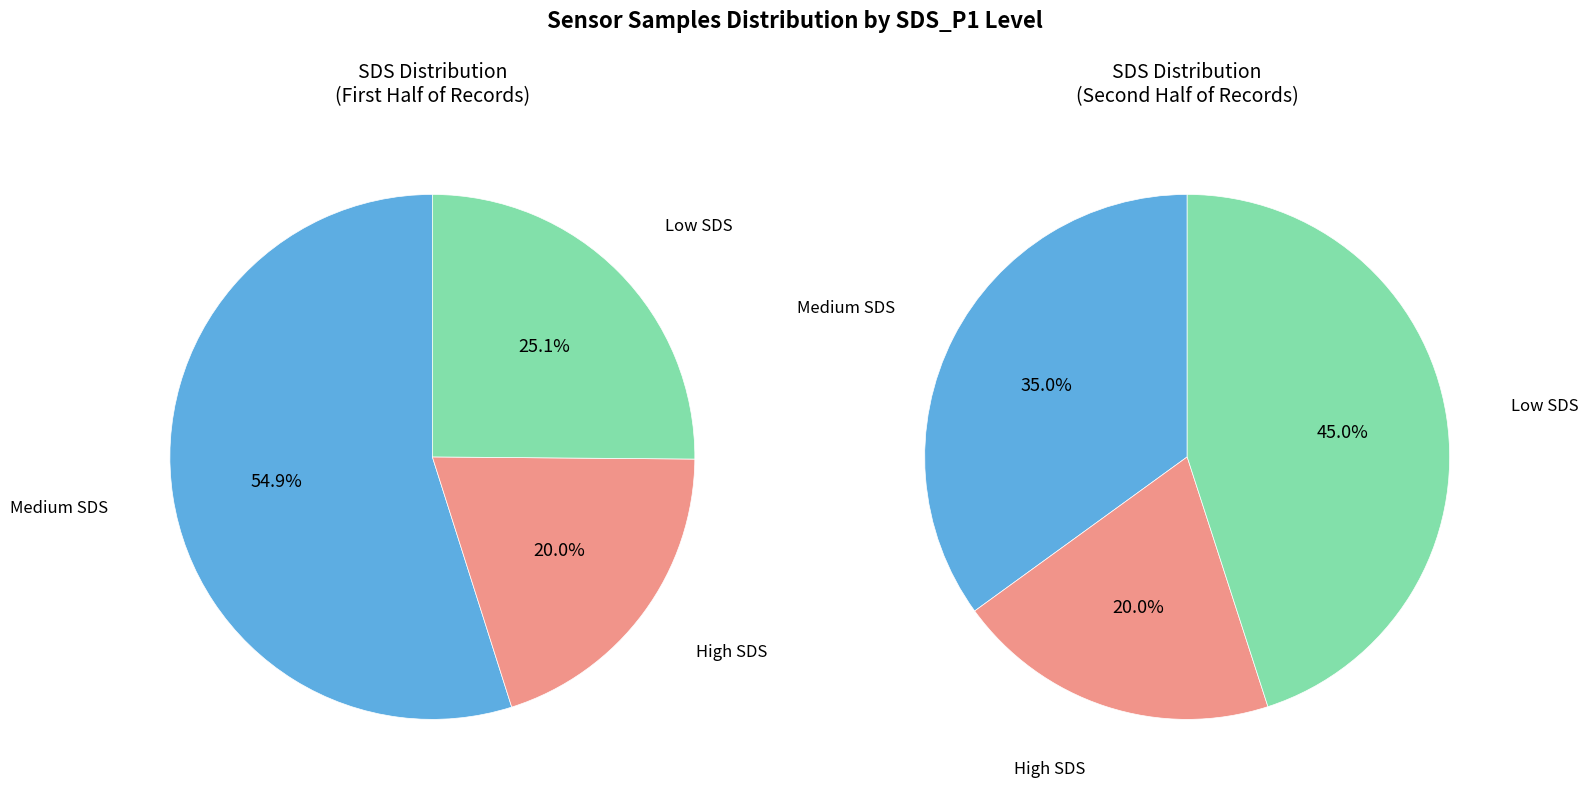

The 28 slice represents 1% of the pie. True or false?

False